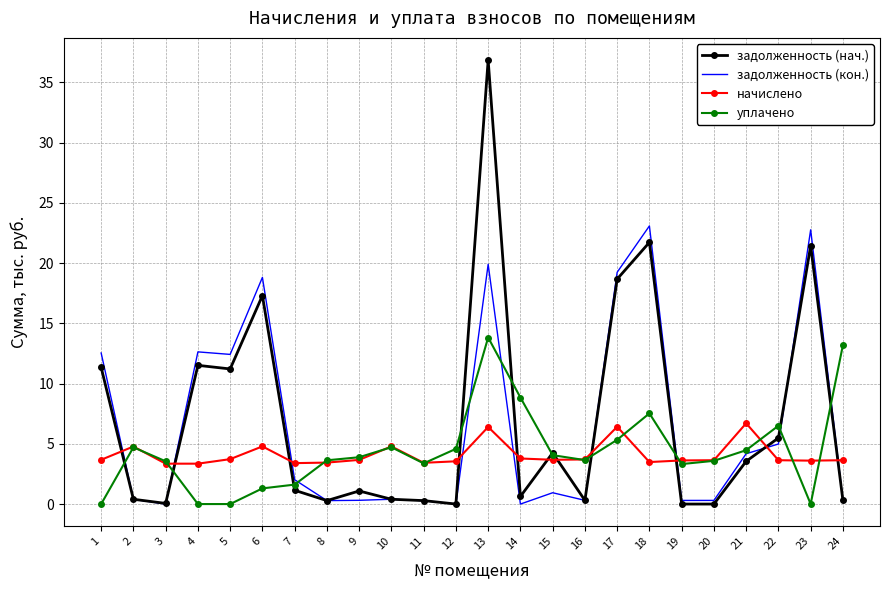

At which category is the sum across all series the highest?

13